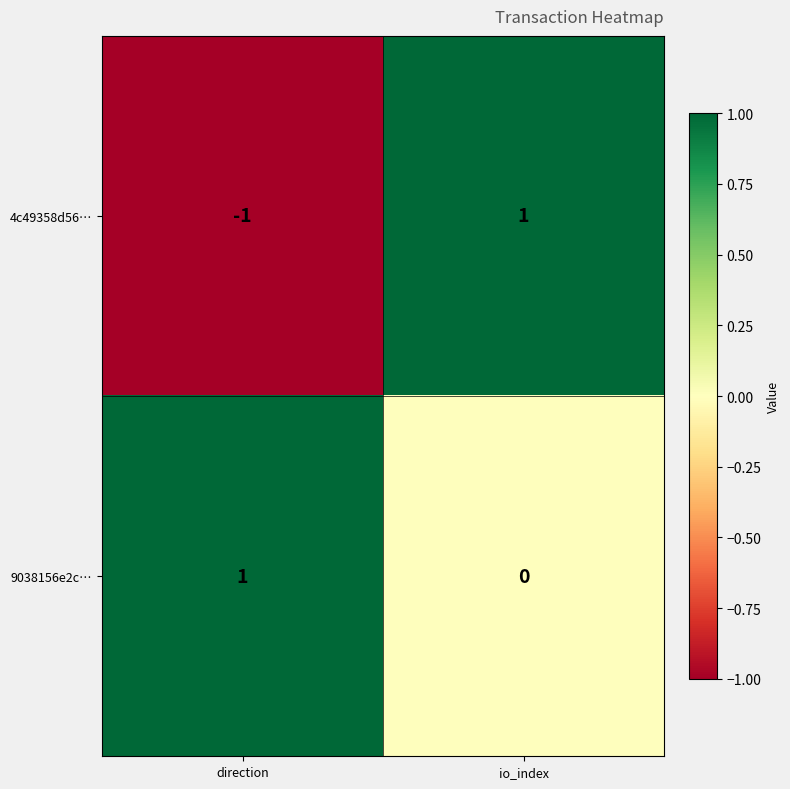

How many categories are shown in the chart?

2